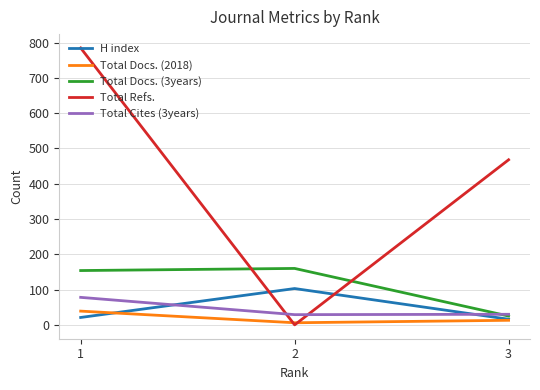

Rank the series by their maximum value, from lowest to highest.

Total Docs. (2018), Total Cites (3years), H index, Total Docs. (3years), Total Refs.